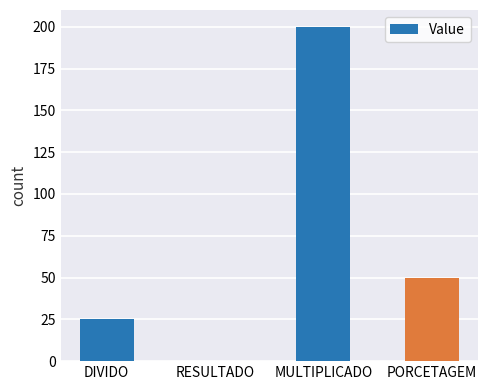

How many values are between 25 and 200?

3